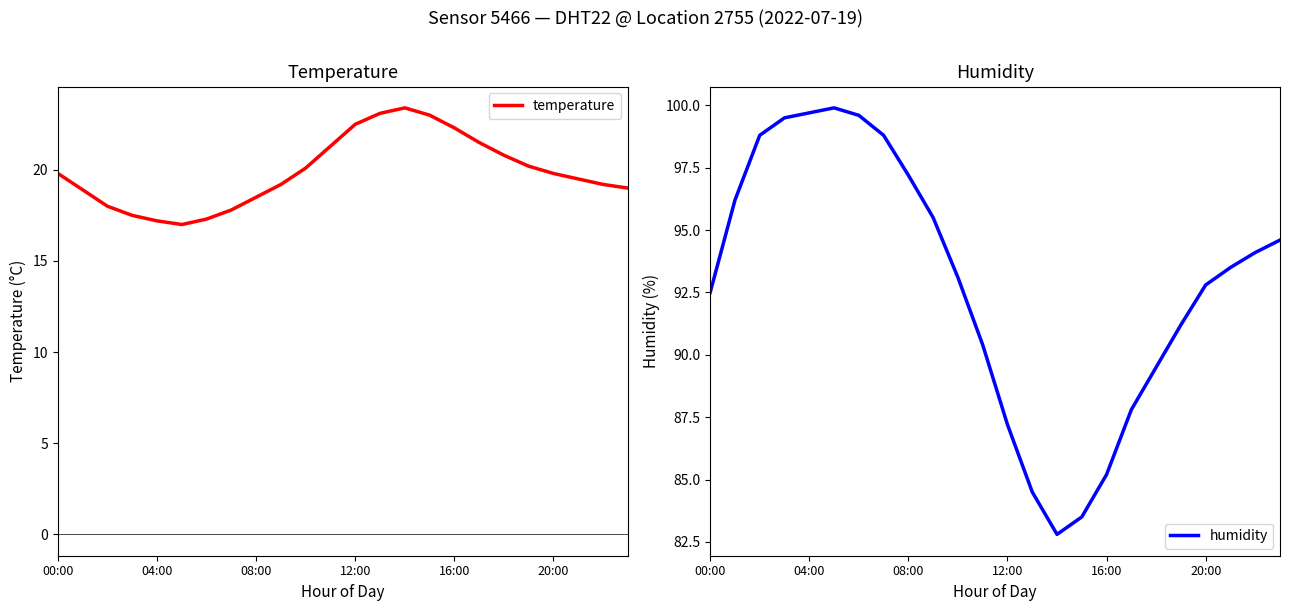

True or false: humidity and temperature cross at least once.

False